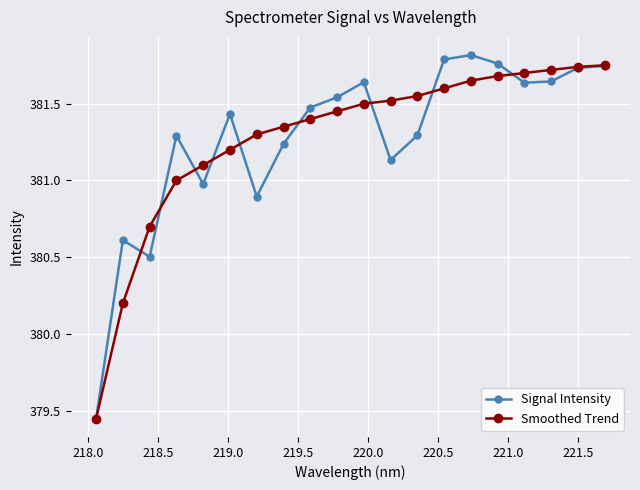

What is the value of the Signal Intensity point at the 3rd from the left?

380.5